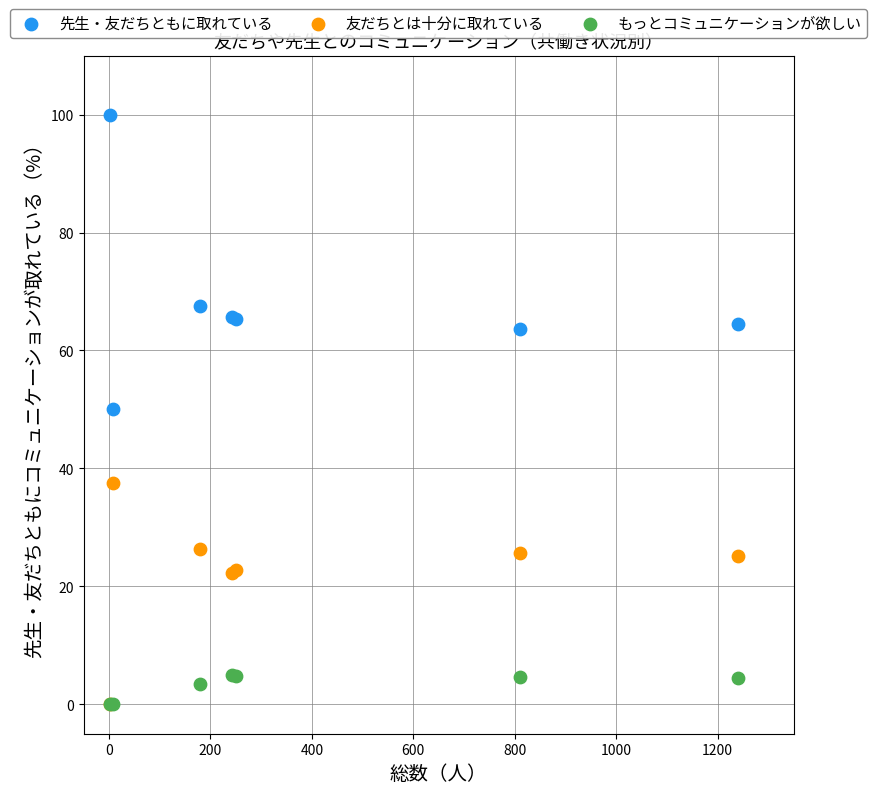

In the 先生・友だちともに取れている series, what Y value is closest to 75?

67.6